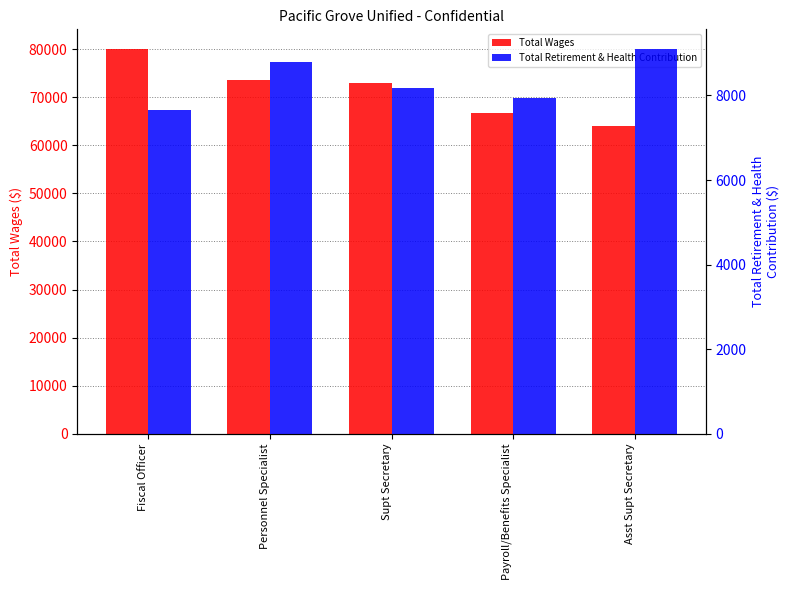

What is the sum of all Total Retirement & Health Contribution values?

41666